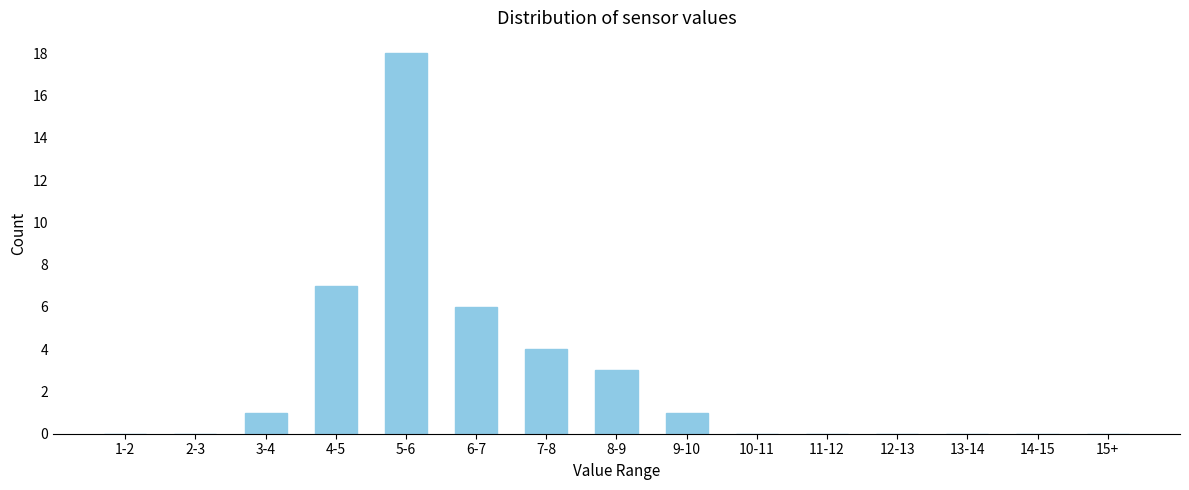

Reading left to right, what are all the values shown in this chart?

1-2=0	2-3=0	3-4=1	4-5=7	5-6=18	6-7=6	7-8=4	8-9=3	9-10=1	10-11=0	11-12=0	12-13=0	13-14=0	14-15=0	15+=0